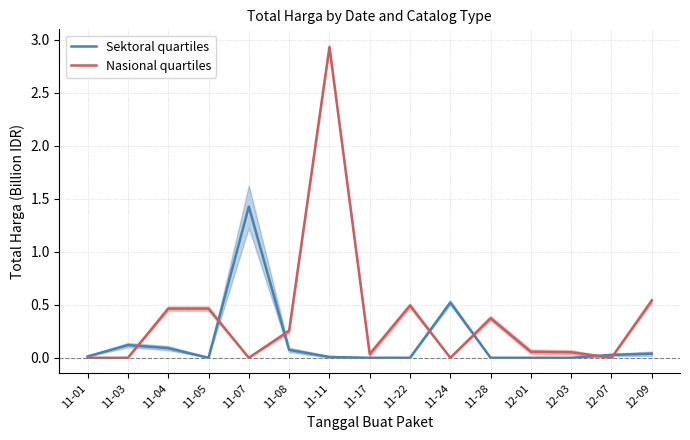

What is the highest value of the Nasional quartiles series?

2.9